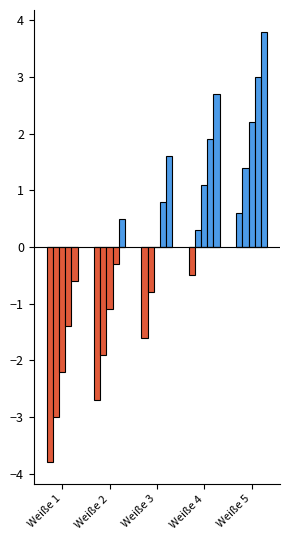

Is it true that Brezn 5 equals 0.8 at Weiße 2?

False